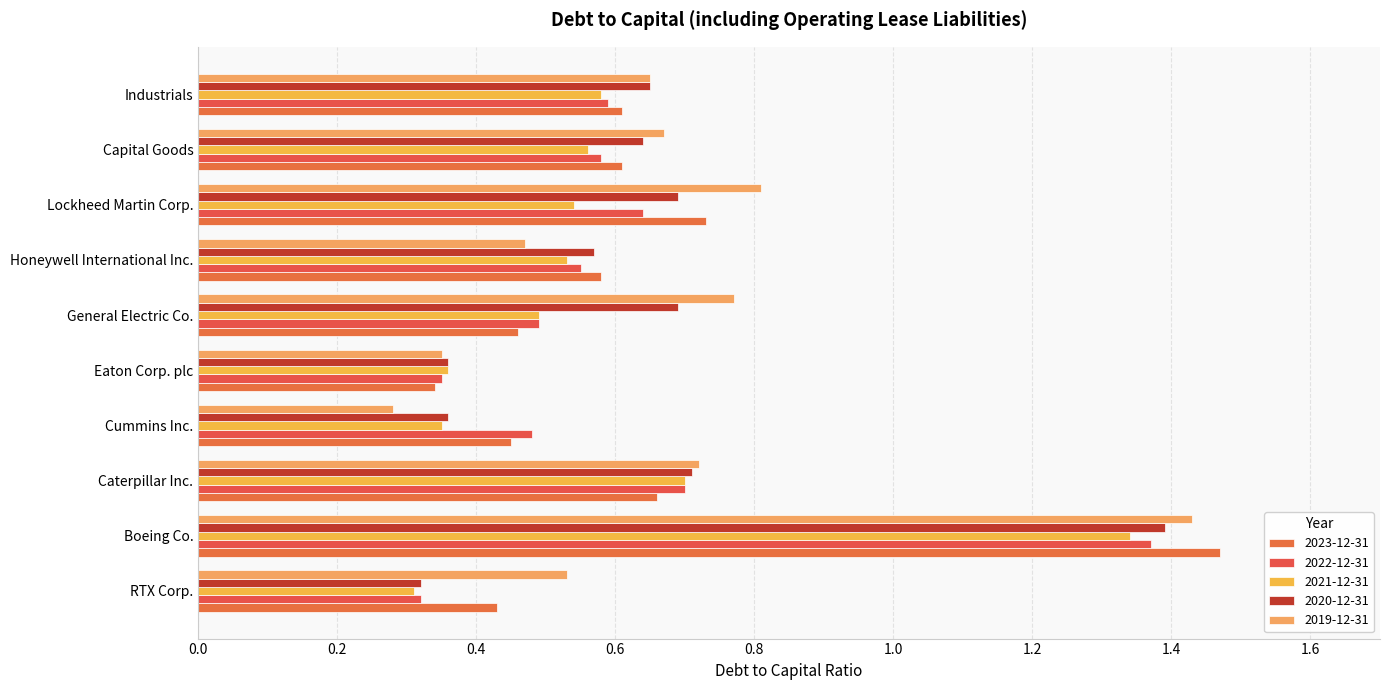

Between Eaton Corp. plc and Boeing Co., which is larger?

Boeing Co.